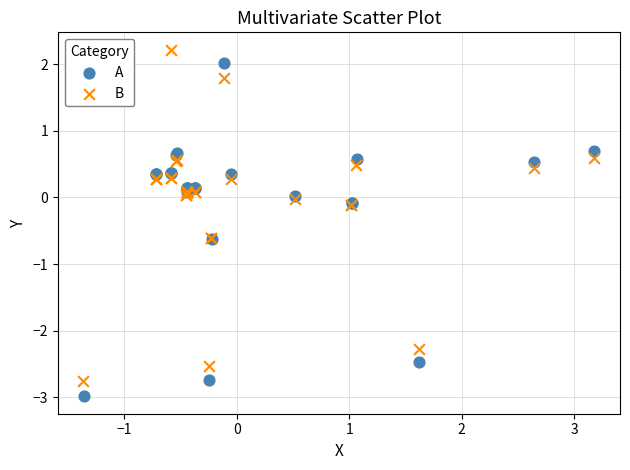

Which series contains the highest Y value?

B